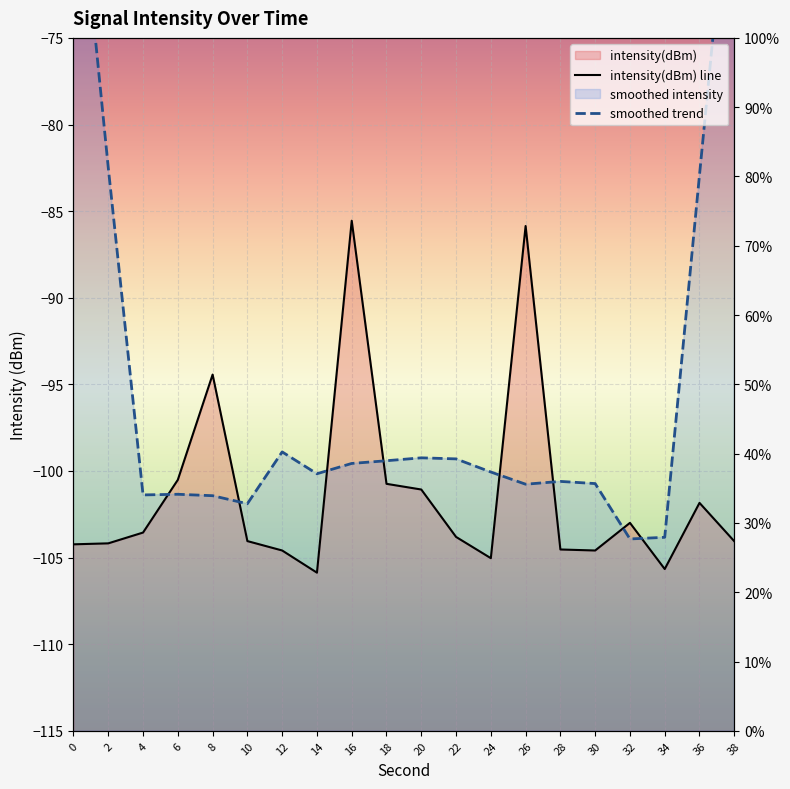

Rank the categories by intensity(dBm) line value from highest to lowest.

16, 26, 8, 6, 18, 20, 36, 32, 4, 22, 10, 38, 2, 0, 28, 12, 30, 24, 34, 14